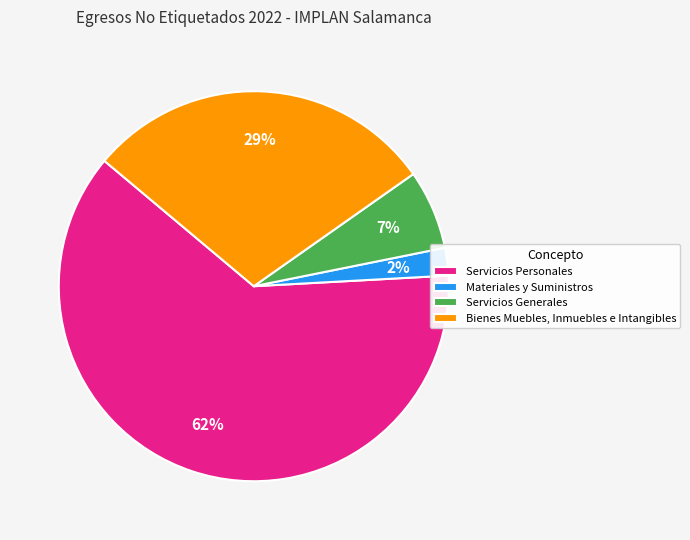

True or false: Servicios Generales accounts for 7% of the total.

True